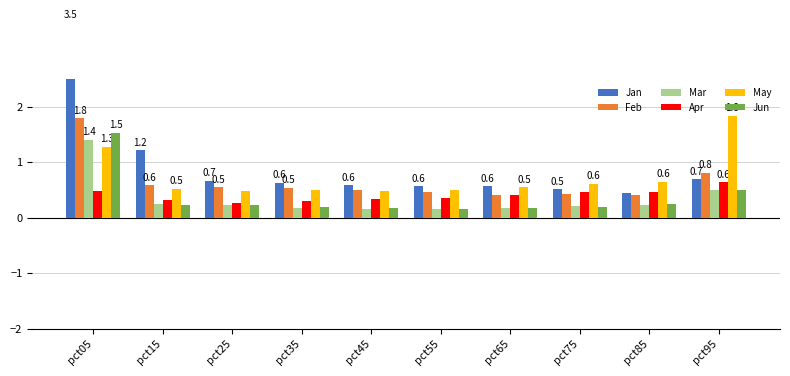

Reading left to right, what are all the values shown in this chart?

Jan: pct05=3.5	pct15=1.2	pct25=0.7	pct35=0.6	pct45=0.6	pct55=0.6	pct65=0.6	pct75=0.5	pct85=0.4	pct95=0.7
Feb: pct05=1.8	pct15=0.6	pct25=0.5	pct35=0.5	pct45=0.5	pct55=0.5	pct65=0.4	pct75=0.4	pct85=0.4	pct95=0.8
Mar: pct05=1.4	pct15=0.2	pct25=0.2	pct35=0.2	pct45=0.2	pct55=0.2	pct65=0.2	pct75=0.2	pct85=0.2	pct95=0.5
Apr: pct05=0.5	pct15=0.3	pct25=0.3	pct35=0.3	pct45=0.3	pct55=0.4	pct65=0.4	pct75=0.5	pct85=0.5	pct95=0.6
May: pct05=1.3	pct15=0.5	pct25=0.5	pct35=0.5	pct45=0.5	pct55=0.5	pct65=0.5	pct75=0.6	pct85=0.6	pct95=1.8
Jun: pct05=1.5	pct15=0.2	pct25=0.2	pct35=0.2	pct45=0.2	pct55=0.2	pct65=0.2	pct75=0.2	pct85=0.2	pct95=0.5